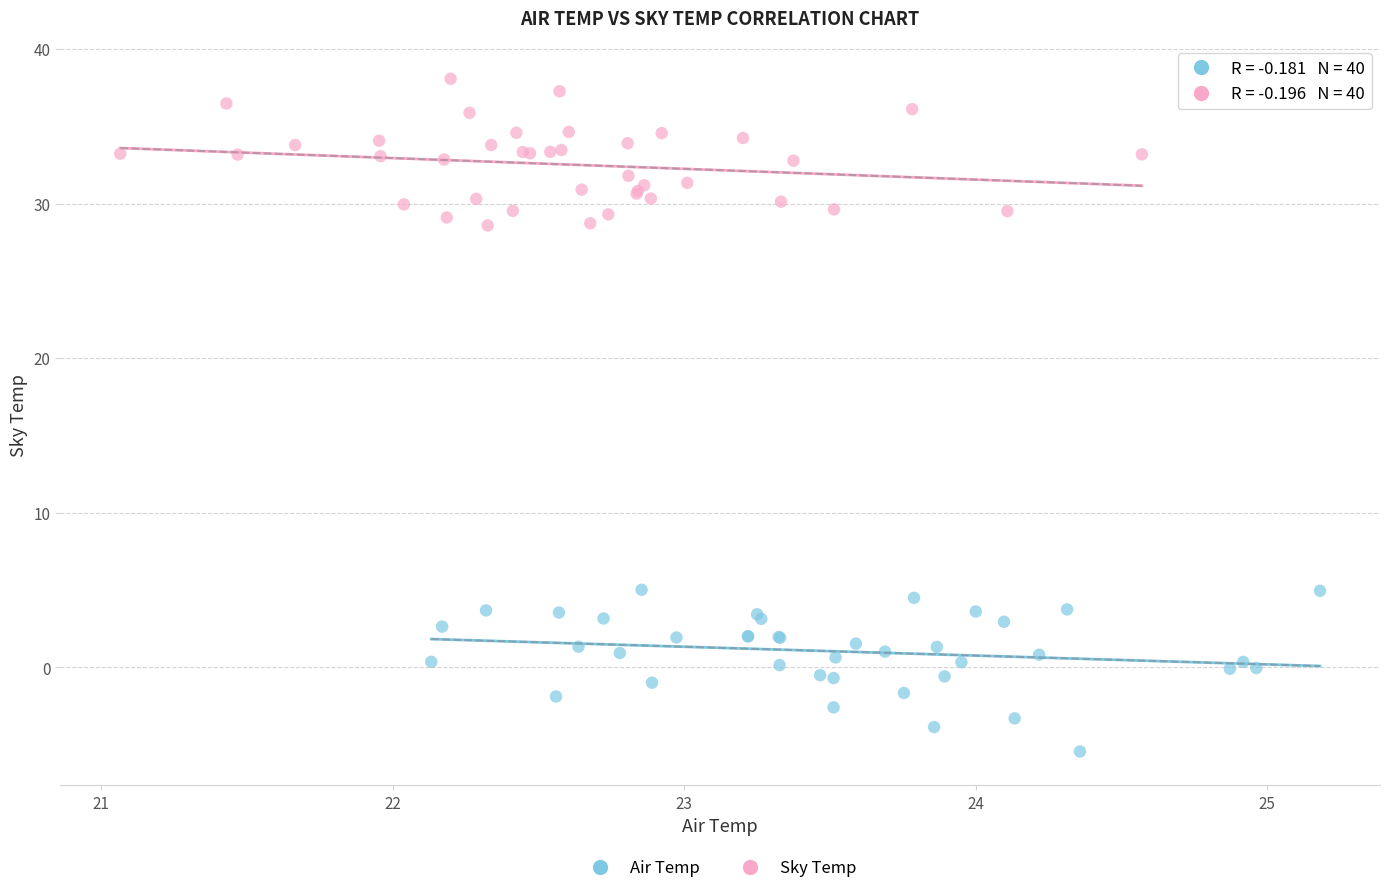

Which series reaches the maximum Y coordinate?

Sky Temp